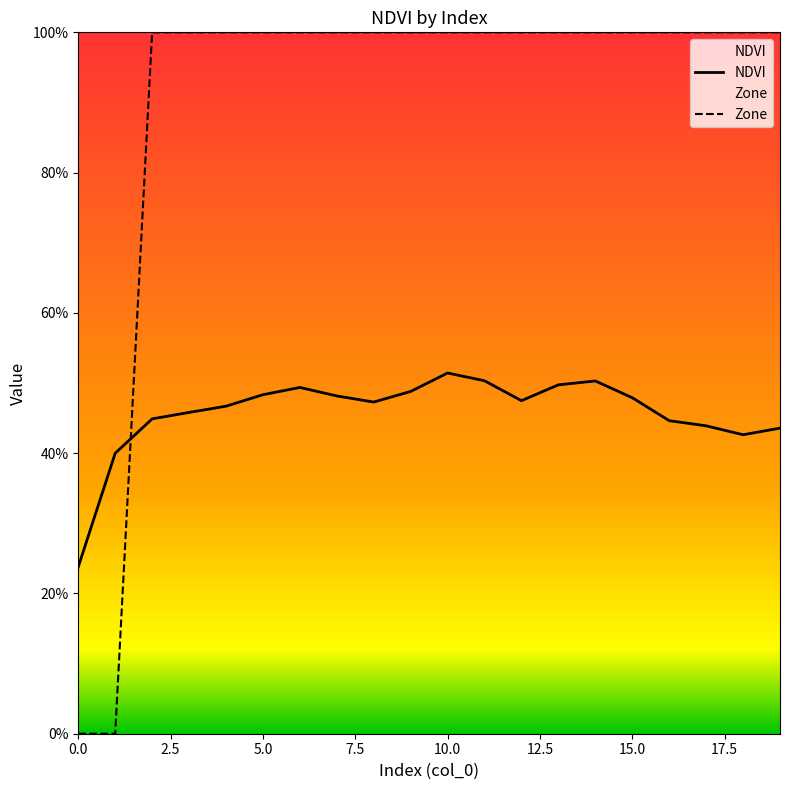

Which series ends up on top after the final intersection of NDVI and Zone?

Zone